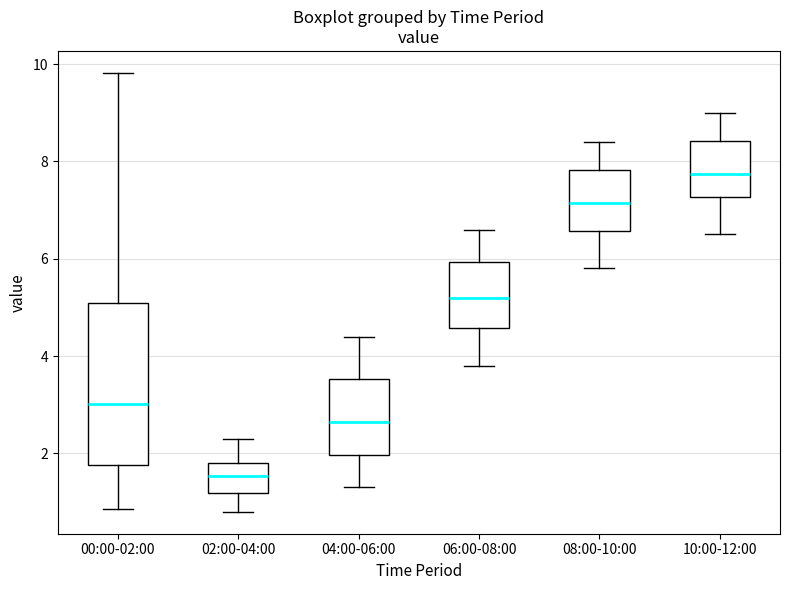

Reading left to right, transcribe this box plot: for each box, give where its median line is, the range the box spans, and where its two whiskers end, as read against the y-axis. The values are not printed on the chart, so give them approximately, as read against the axis.

00:00-02:00: median 3.0, box 1.8 to 5.2, whiskers 0.8 to 9.8
02:00-04:00: median 1.6, box 1.2 to 1.8, whiskers 0.8 to 2.4
04:00-06:00: median 2.6, box 2.0 to 3.6, whiskers 1.4 to 4.4
06:00-08:00: median 5.2, box 4.6 to 6.0, whiskers 3.8 to 6.6
08:00-10:00: median 7.2, box 6.6 to 7.8, whiskers 5.8 to 8.4
10:00-12:00: median 7.8, box 7.2 to 8.4, whiskers 6.6 to 9.0